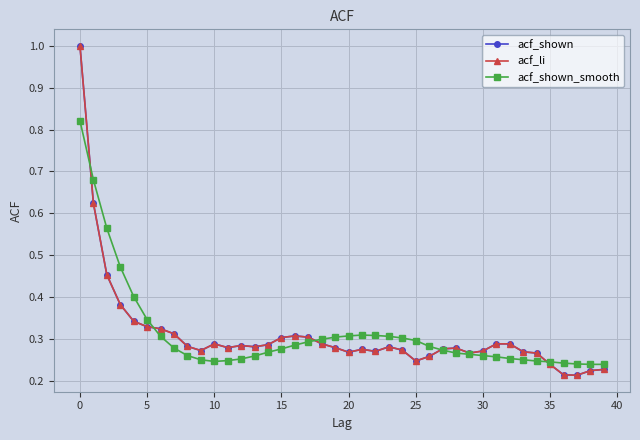

True or false: acf_li and acf_shown cross at least once.

False